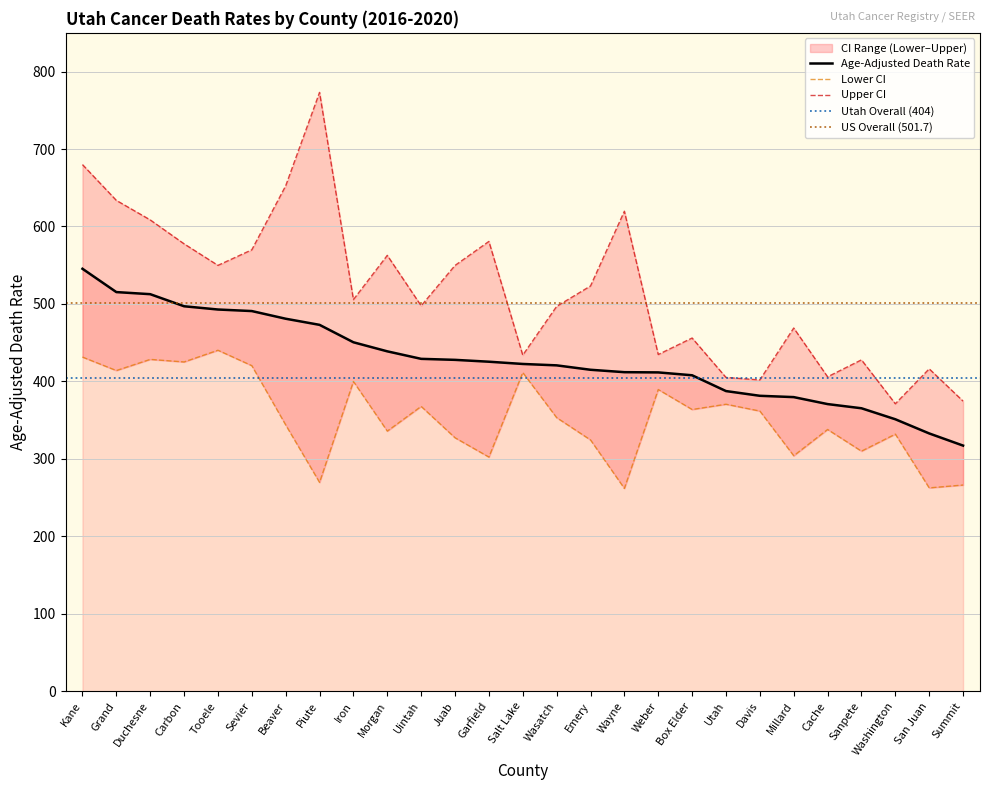

Does the chart display data point markers on the line(s)?

No